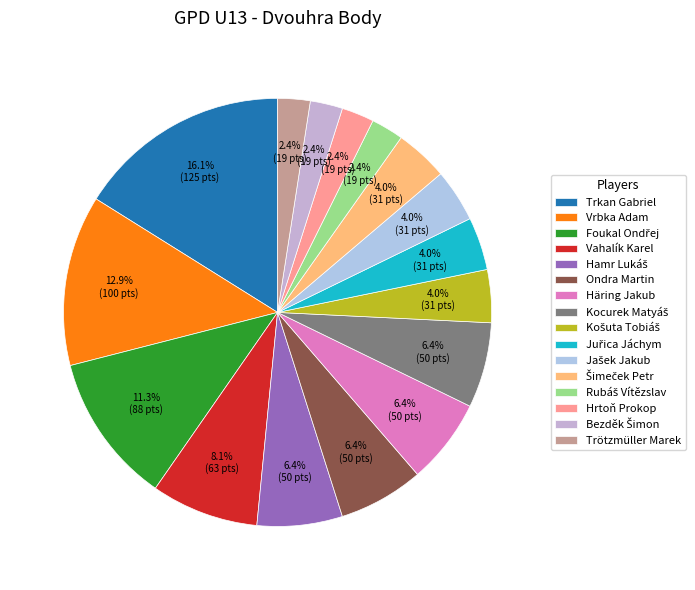

To the nearest percent, what portion does Kocurek Matyáš represent?

6%